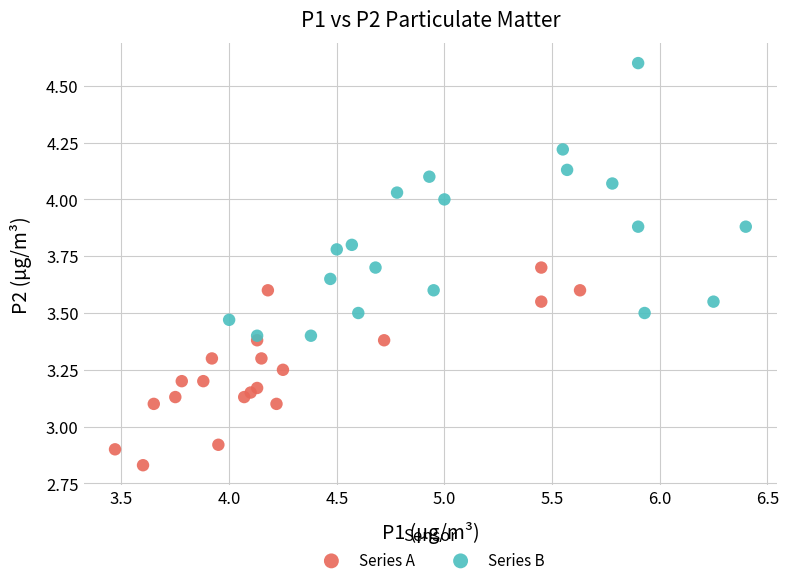

Which series has the largest Y range (max minus min)?

Series B